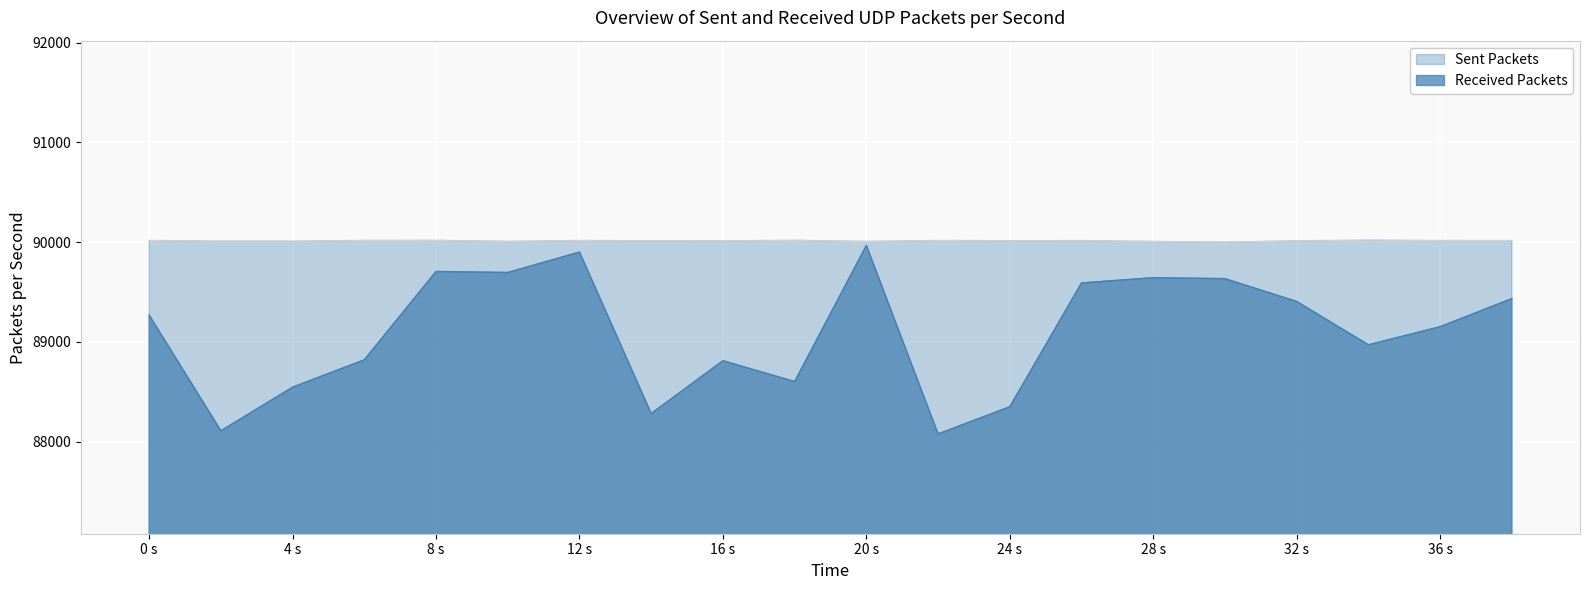

What is the average value?

90012.8